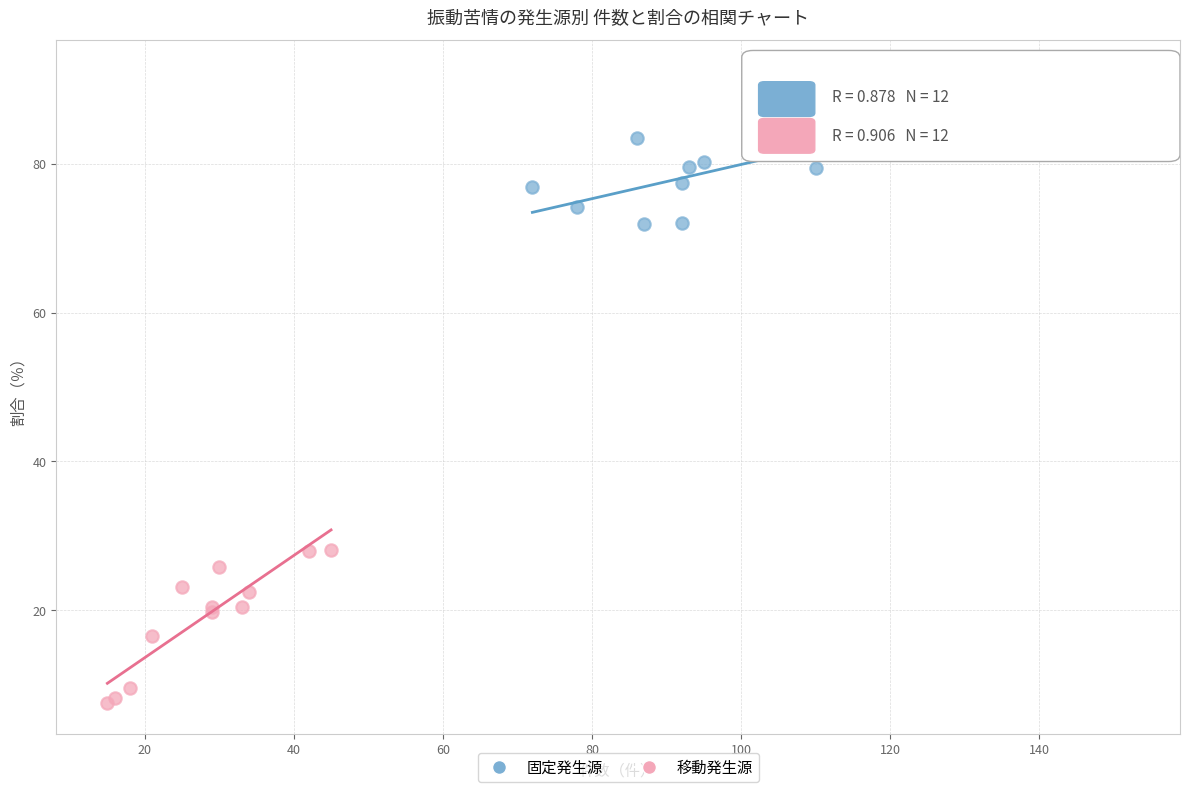

Which series contains the lowest Y value?

移動発生源